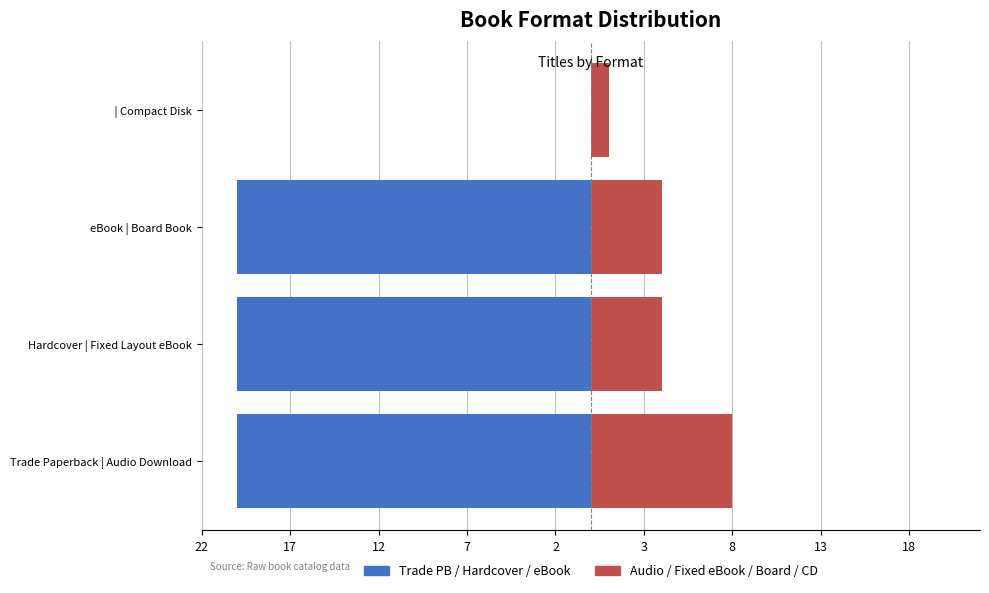

Reading left to right, transcribe all the data shown in this chart.

Trade/Hardcover/eBook: -20	-20	-20	0
Audio/Fixed/Board/CD: 8	4	4	1